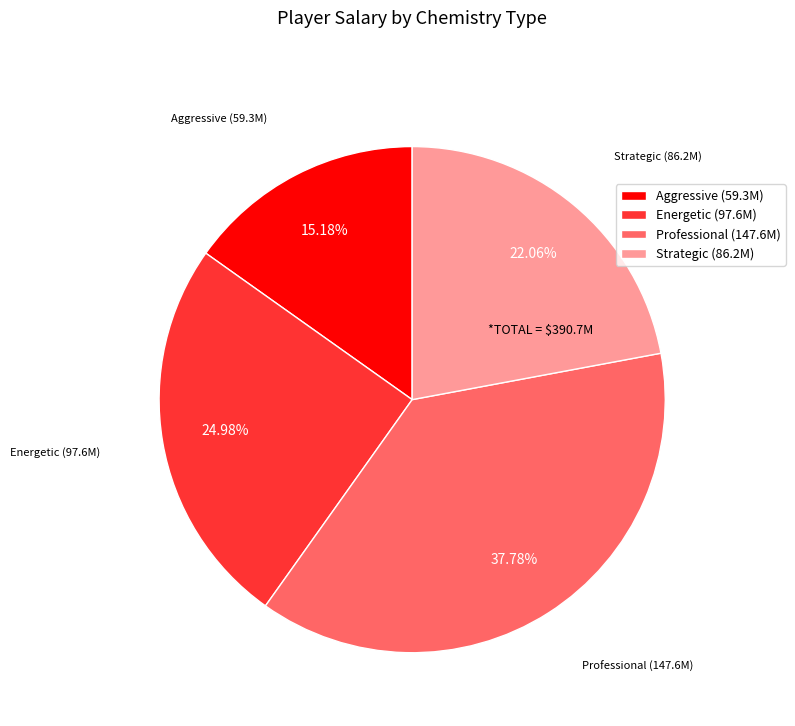

How many slices are in this pie chart?

4